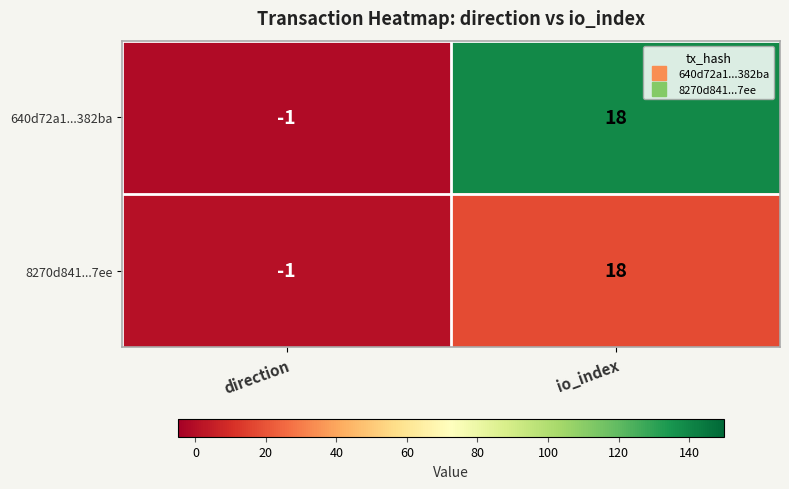

How many values in 8270d841...7ee are above zero?

1